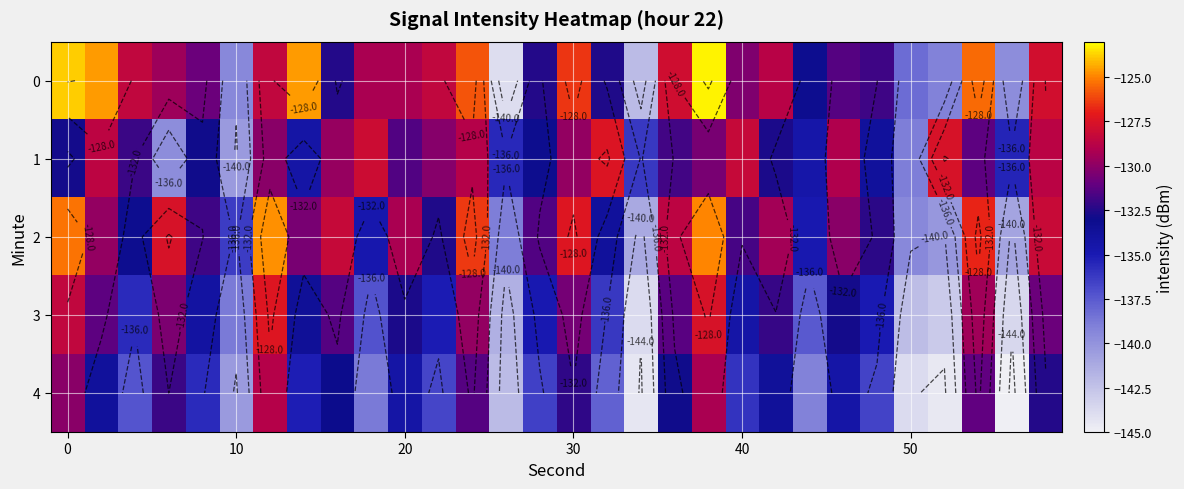

Count the number of data series in this chart.

5